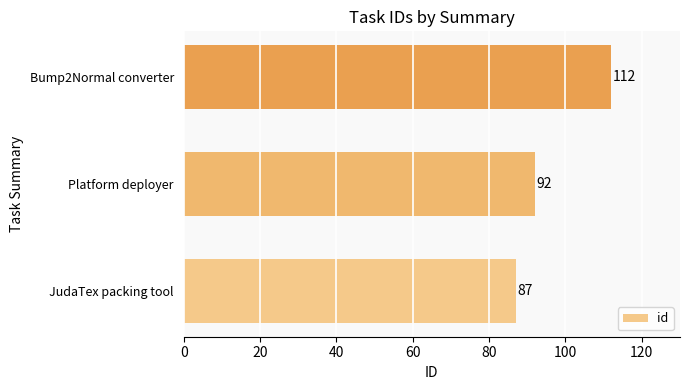

Which label corresponds to the largest value in the chart?

Bump2Normal converter